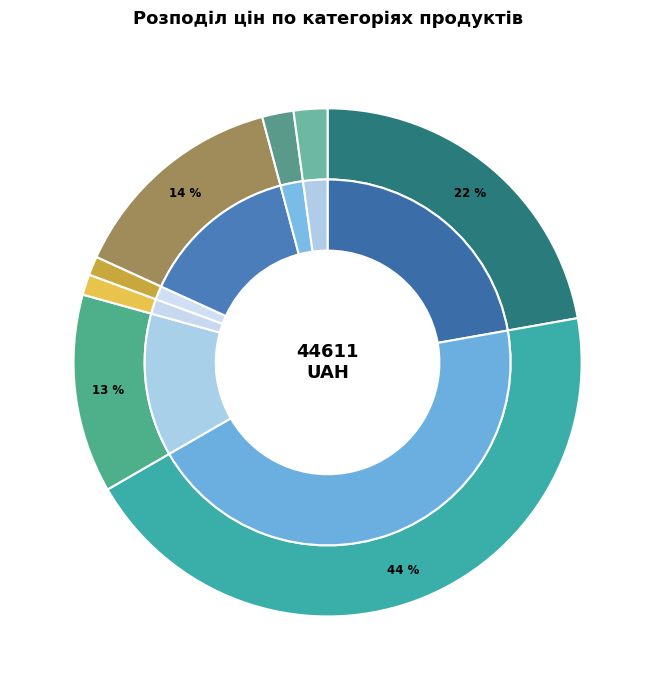

Combined, do LB-2050-В Унідекор and Ламінат AGT Луна account for over 50%?

No